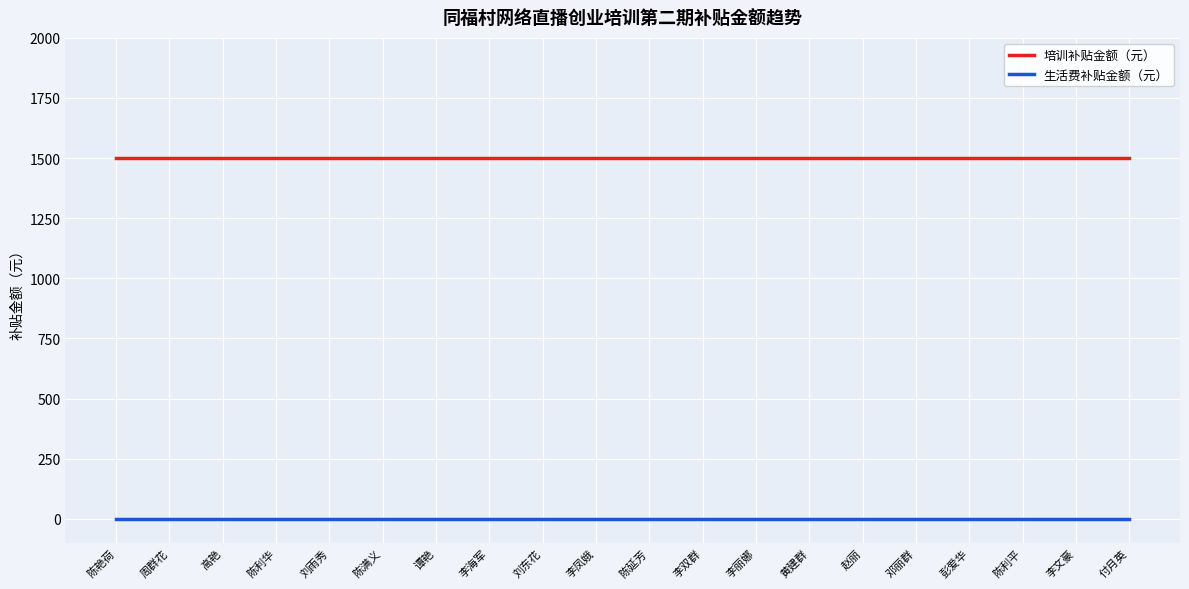

What is the spread (max minus min) of values at 李双群?

1500